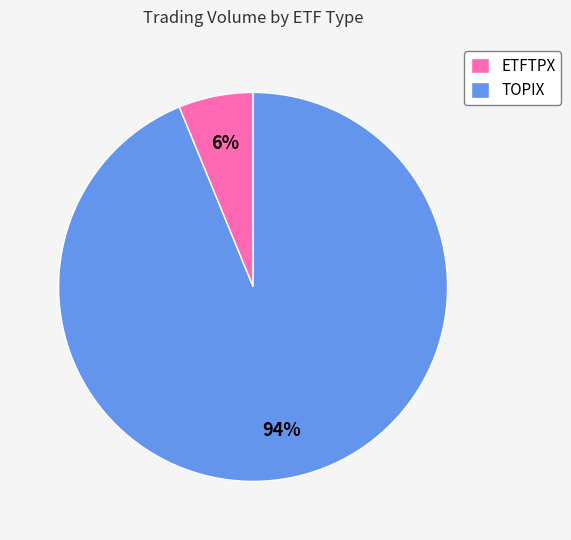

Is it true that ETFTPX is 6% of the pie?

True